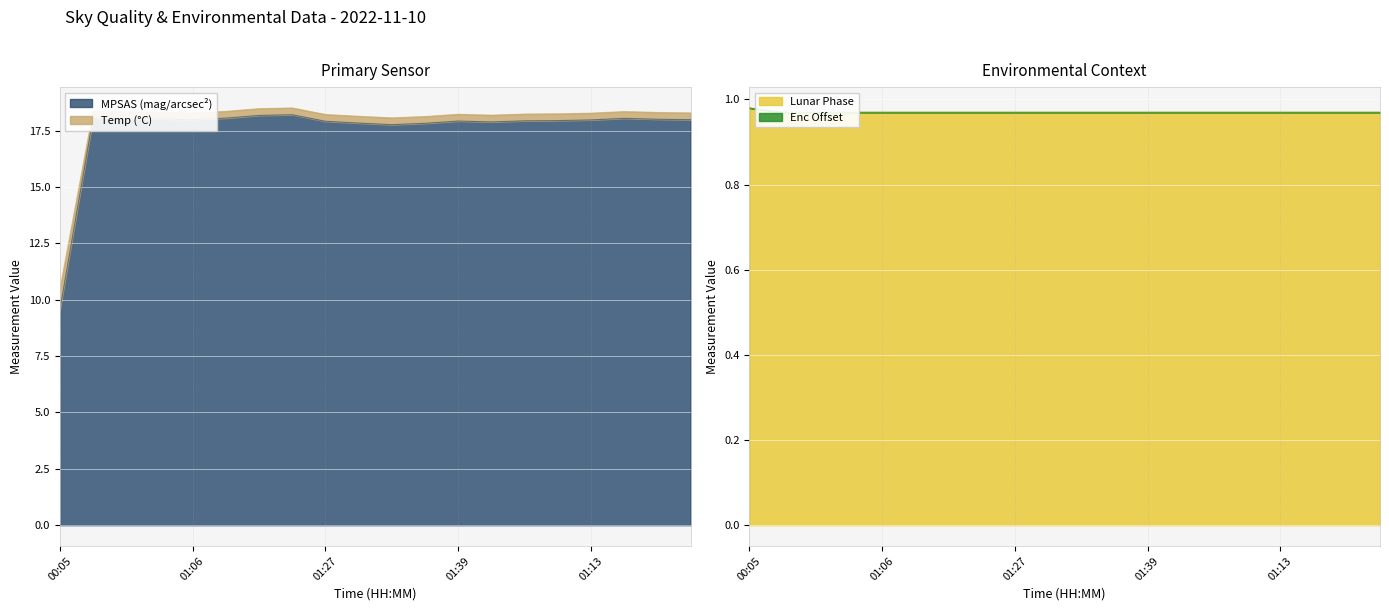

True or false: MPSAS has more than 0 interior local peaks.

True